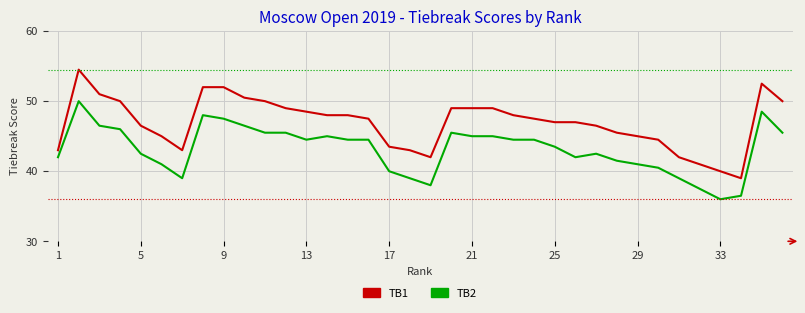

Which series has the widest spread of values?

TB1